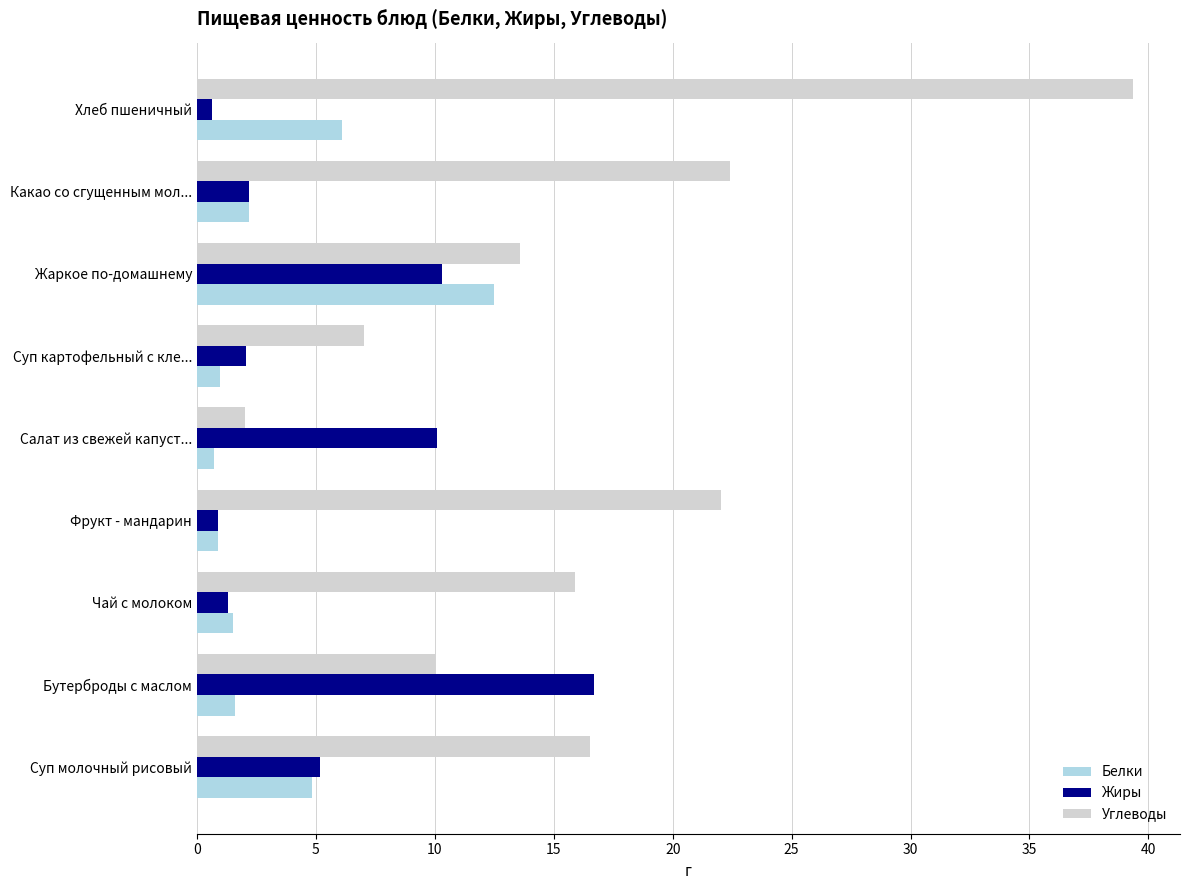

Rank the series by their maximum value, from lowest to highest.

Белки, Жиры, Углеводы